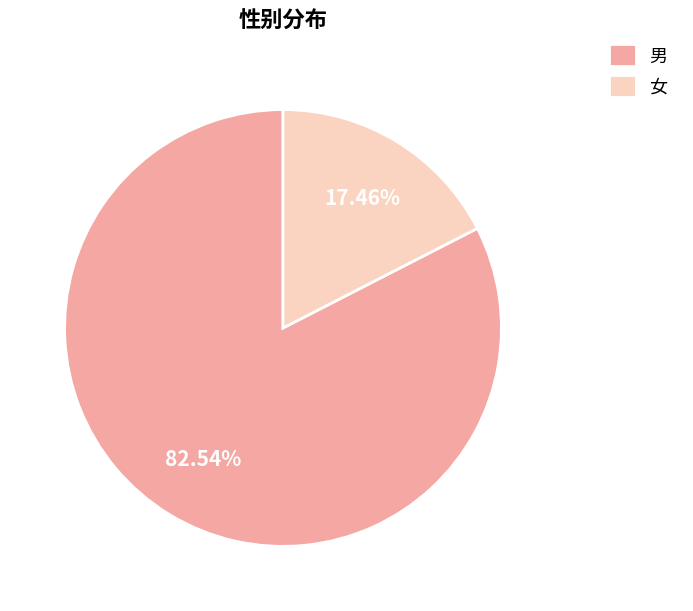

Which slice is the smallest?

女